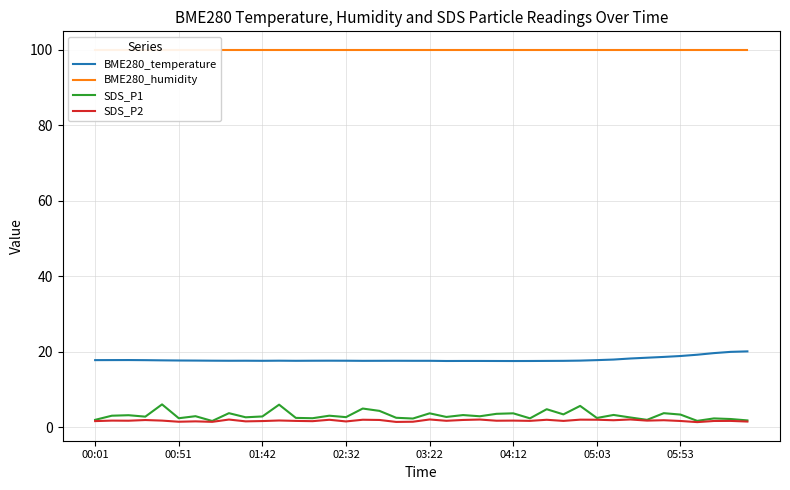

What is the approximate value of BME280_humidity at 19?

100.0